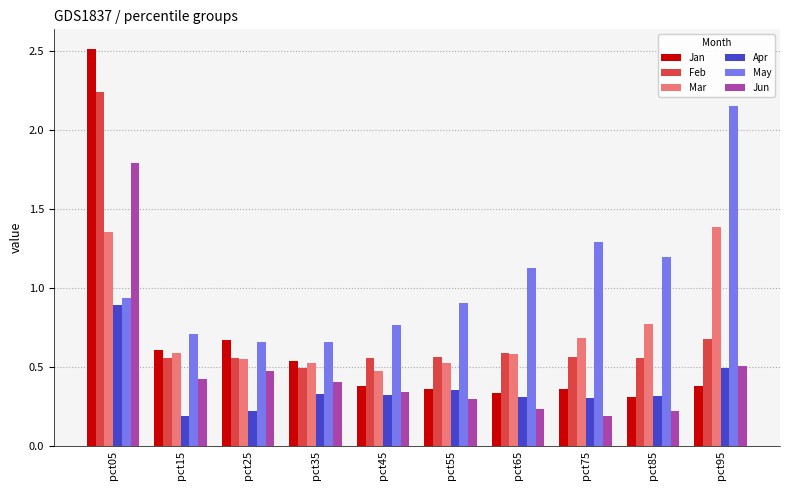

What is the sum of the Mar values at pct25 and pct45?

1.0